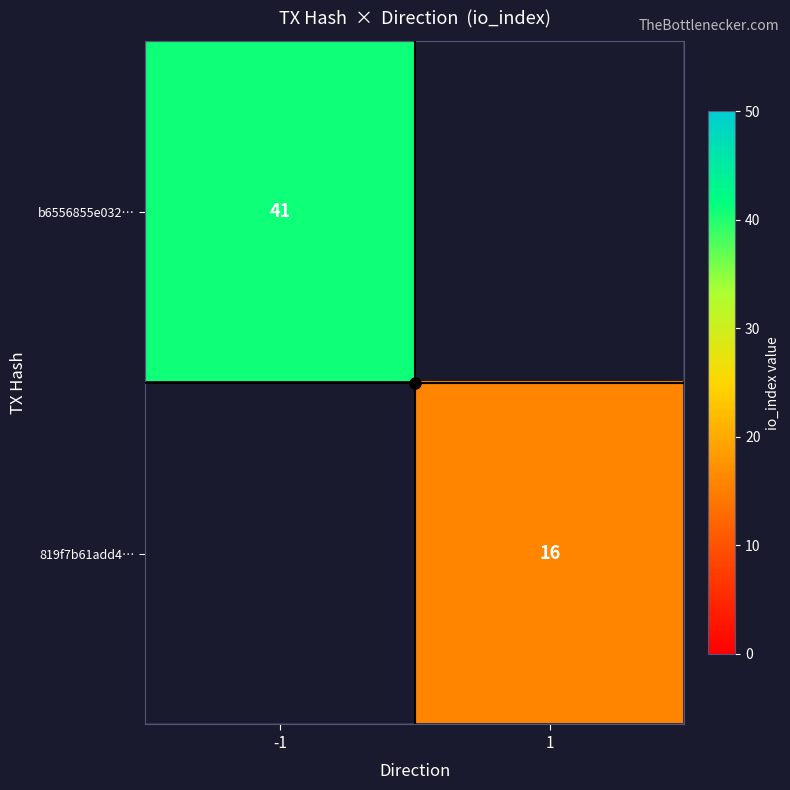

True or false: 819f7b61add4… has a value of 21 at 1.

False